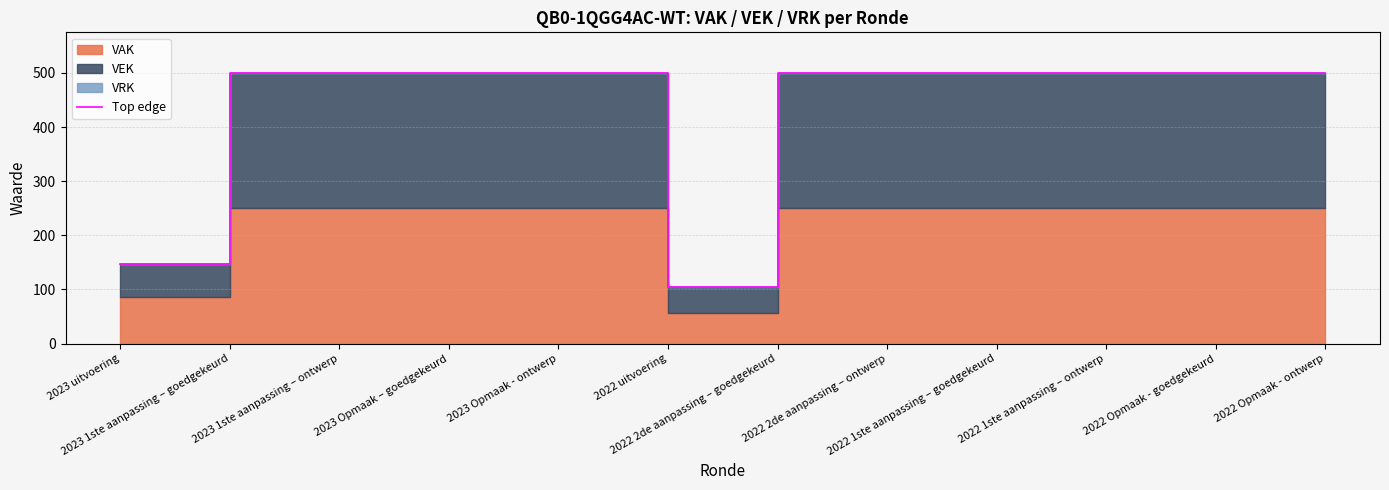

Reading right to left, transcribe all the data shown in this chart.

2022 Opmaak - ontwerp=500	2022 Opmaak - goedgekeurd=500	2022 1ste aanpassing – ontwerp=500	2022 1ste aanpassing – goedgekeurd=500	2022 2de aanpassing – ontwerp=500	2022 2de aanpassing – goedgekeurd=500	2022 uitvoering=104	2023 Opmaak - ontwerp=500	2023 Opmaak – goedgekeurd=500	2023 1ste aanpassing – ontwerp=500	2023 1ste aanpassing – goedgekeurd=500	2023 uitvoering=148